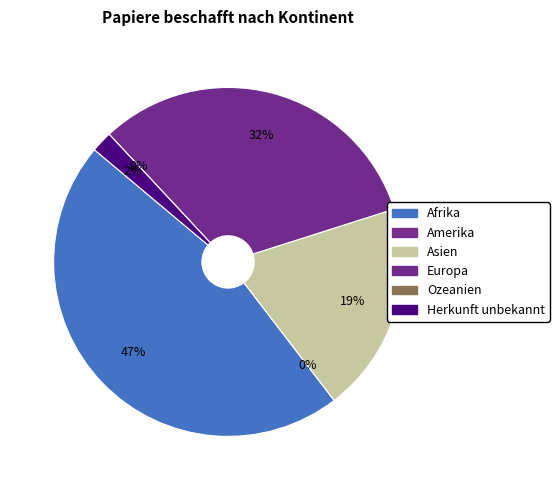

The Asien slice represents 32% of the pie. True or false?

False